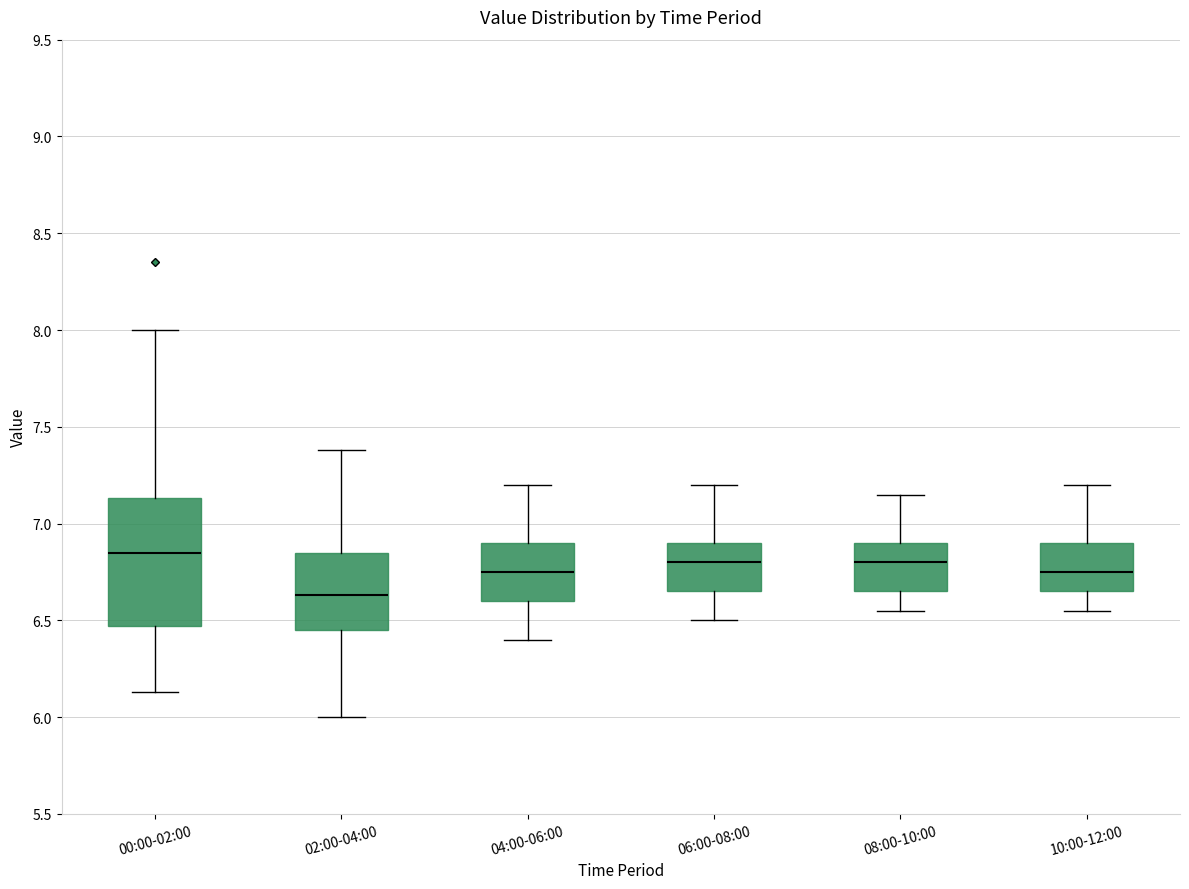

Reading left to right, read every box against the y-axis: the position of its median line, the range the box covers, and the ends of its whiskers. The values are not printed on the chart, so give them approximately, as read against the axis.

00:00-02:00: median 6.85, box 6.45 to 7.15, whiskers 6.15 to 8.00
02:00-04:00: median 6.65, box 6.45 to 6.85, whiskers 6.00 to 7.40
04:00-06:00: median 6.75, box 6.60 to 6.90, whiskers 6.40 to 7.20
06:00-08:00: median 6.80, box 6.65 to 6.90, whiskers 6.50 to 7.20
08:00-10:00: median 6.80, box 6.65 to 6.90, whiskers 6.55 to 7.15
10:00-12:00: median 6.75, box 6.65 to 6.90, whiskers 6.55 to 7.20